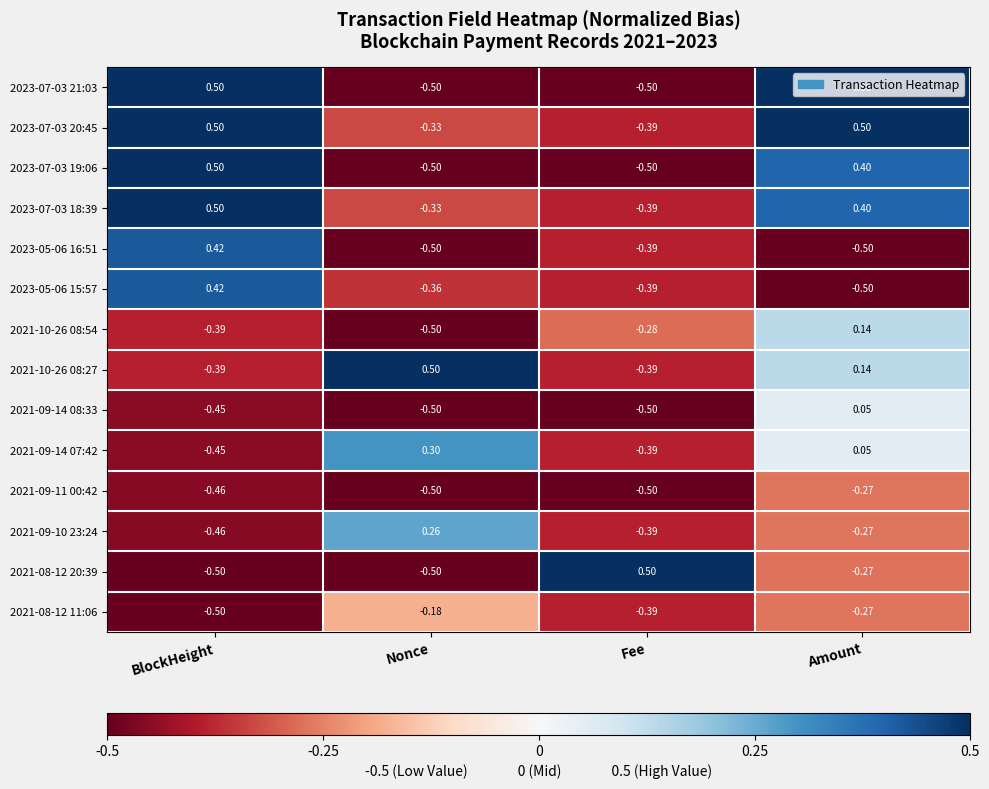

At which label does 2021-09-14 07:42 first exceed 0?

Nonce